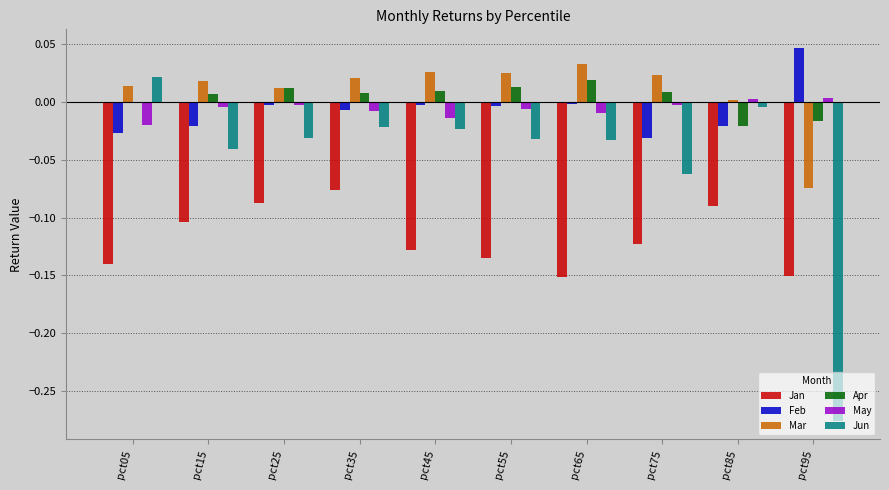

Which category has the highest value in the Jan series?

pct35